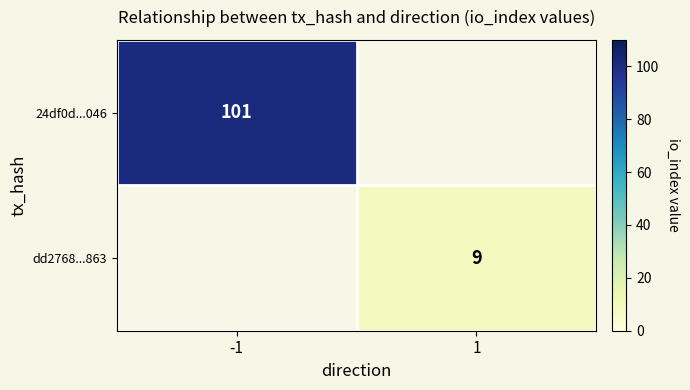

The dd2768...863 series shows 6 at 1. True or false?

False